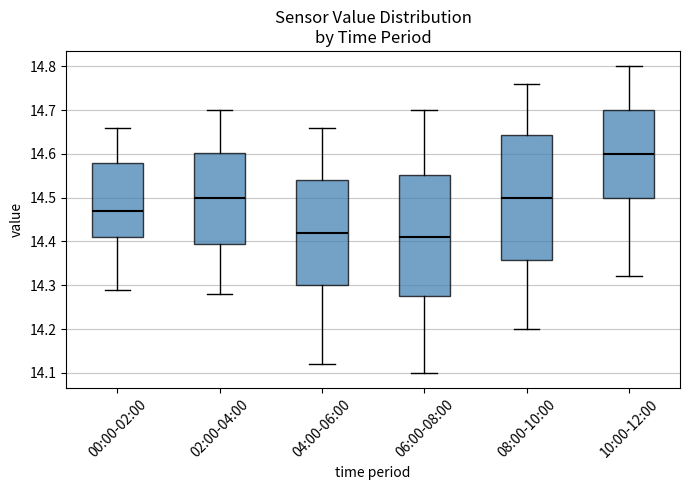

Where does the upper whisker of the box for 00:00-02:00 end on the y-axis? The values are not printed on the chart, so give them approximately, as read against the axis.

14.66